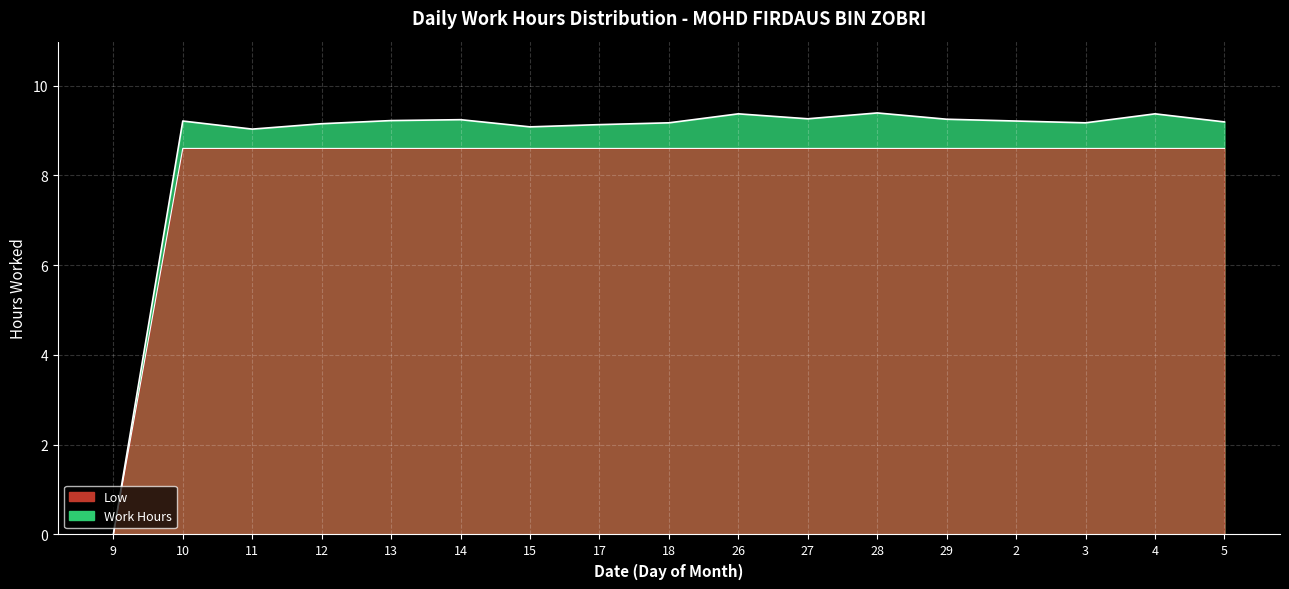

What is the label of the 13th point from the right?

13